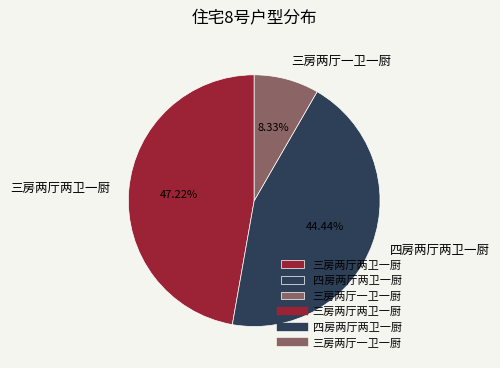

To the nearest percent, what is the difference between the largest and smallest slice percentages?

39%